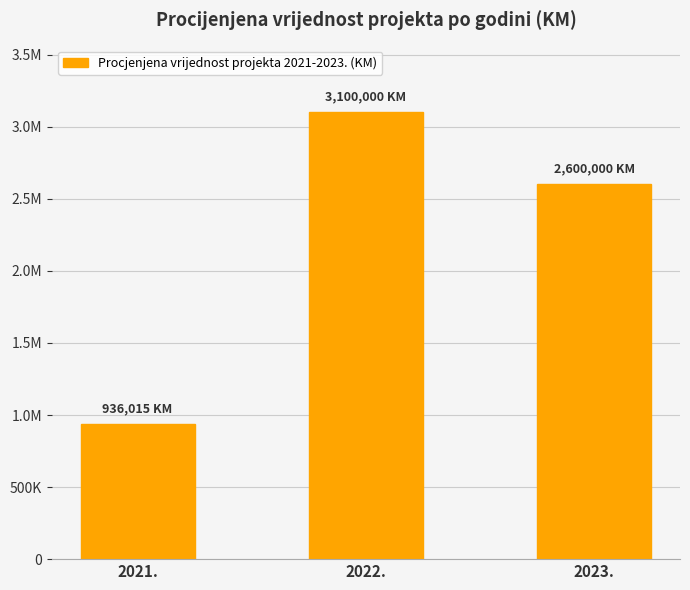

What is the ratio of the value at 2021. to the value at 2023.?

0.4